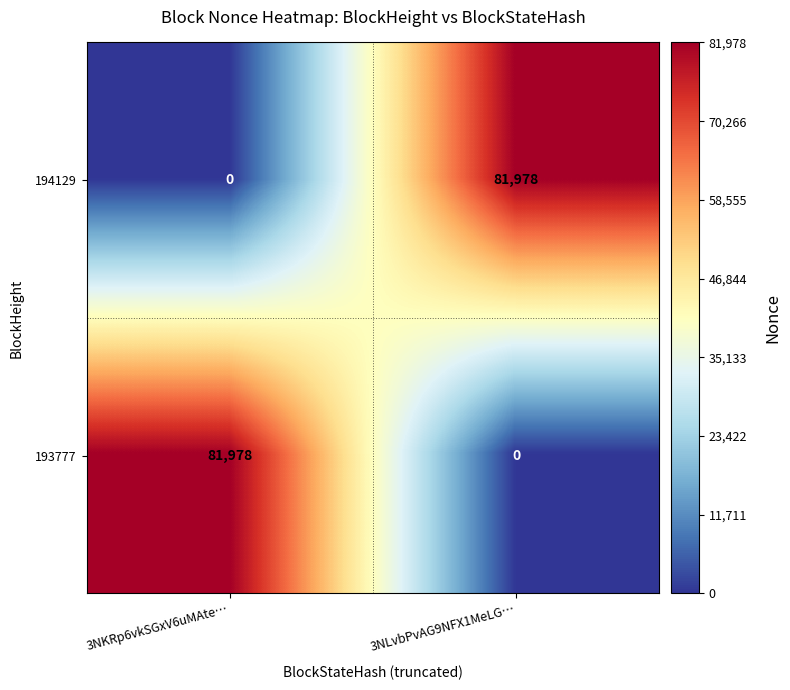

What is the total value across all series at 3NLvbPvAG9NFX1MeLG…?

81978